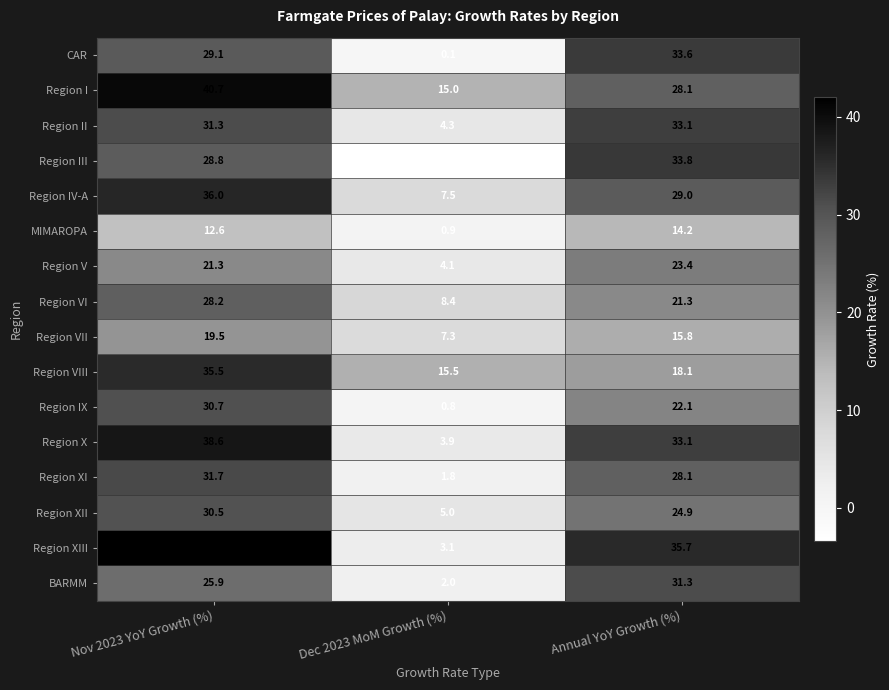

At which category does the chart reach its minimum across all series?

Dec 2023 MoM Growth (%)